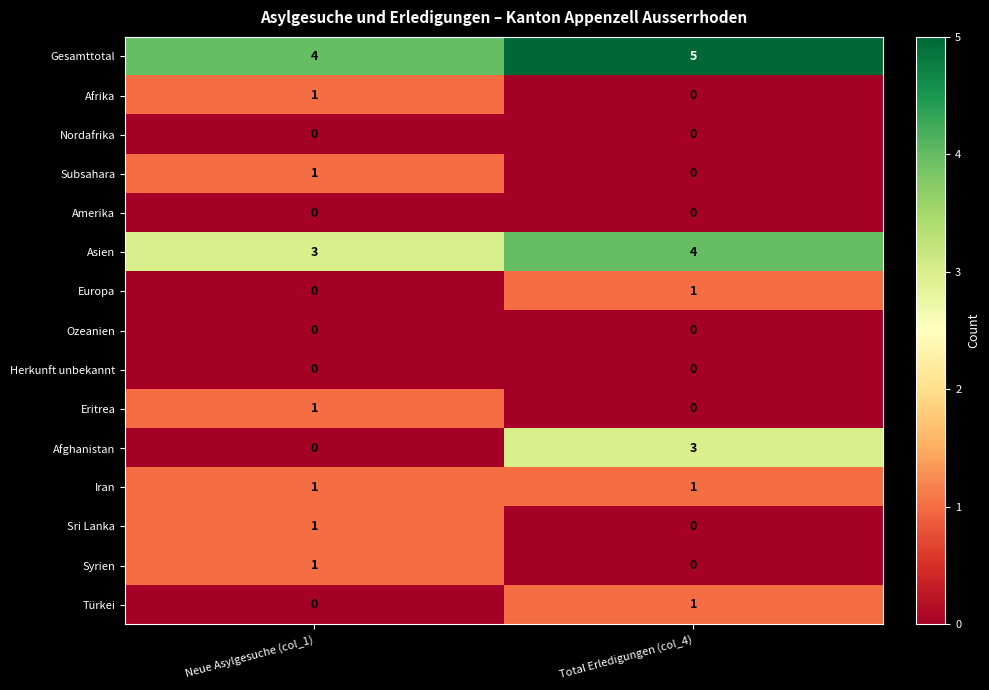

The Europa series shows 1 at Total Erledigungen (col_4). True or false?

True